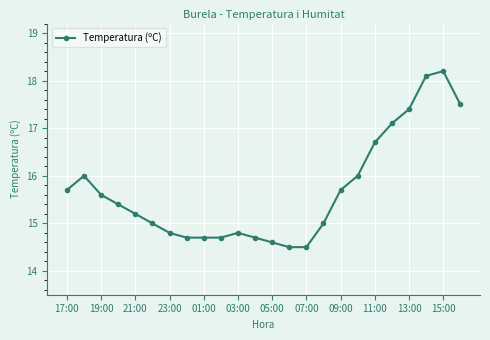

Reading right to left, extract all data points from this chart.

17.5	18.2	18.1	17.4	17.1	16.7	16.0	15.7	15.0	14.5	14.5	14.6	14.7	14.8	14.7	14.7	14.7	14.8	15.0	15.2	15.4	15.6	16.0	15.7